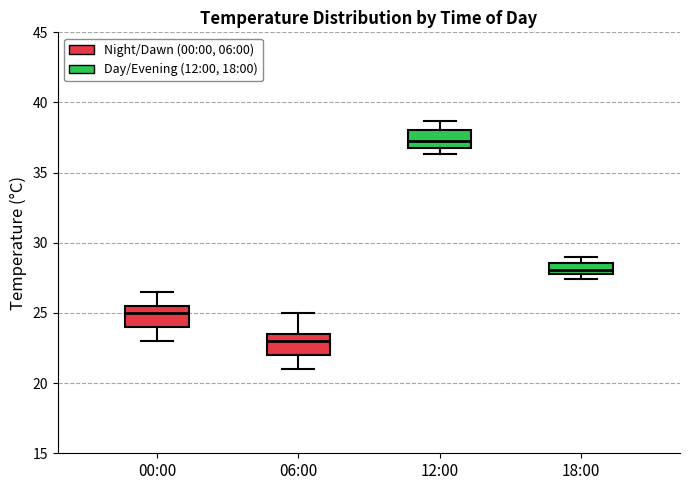

Reading left to right, transcribe this box plot: for each box, give where its median line is, the range the box spans, and where its two whiskers end, as read against the y-axis. The values are not printed on the chart, so give them approximately, as read against the axis.

00:00: median 25.0, box 24.0 to 25.5, whiskers 23.0 to 26.5
06:00: median 23.0, box 22.0 to 23.5, whiskers 21.0 to 25.0
12:00: median 37.5, box 37.0 to 38.0, whiskers 36.5 to 38.5
18:00: median 28.0 (inside the box), box 28.0 to 28.5, whiskers 27.5 to 29.0